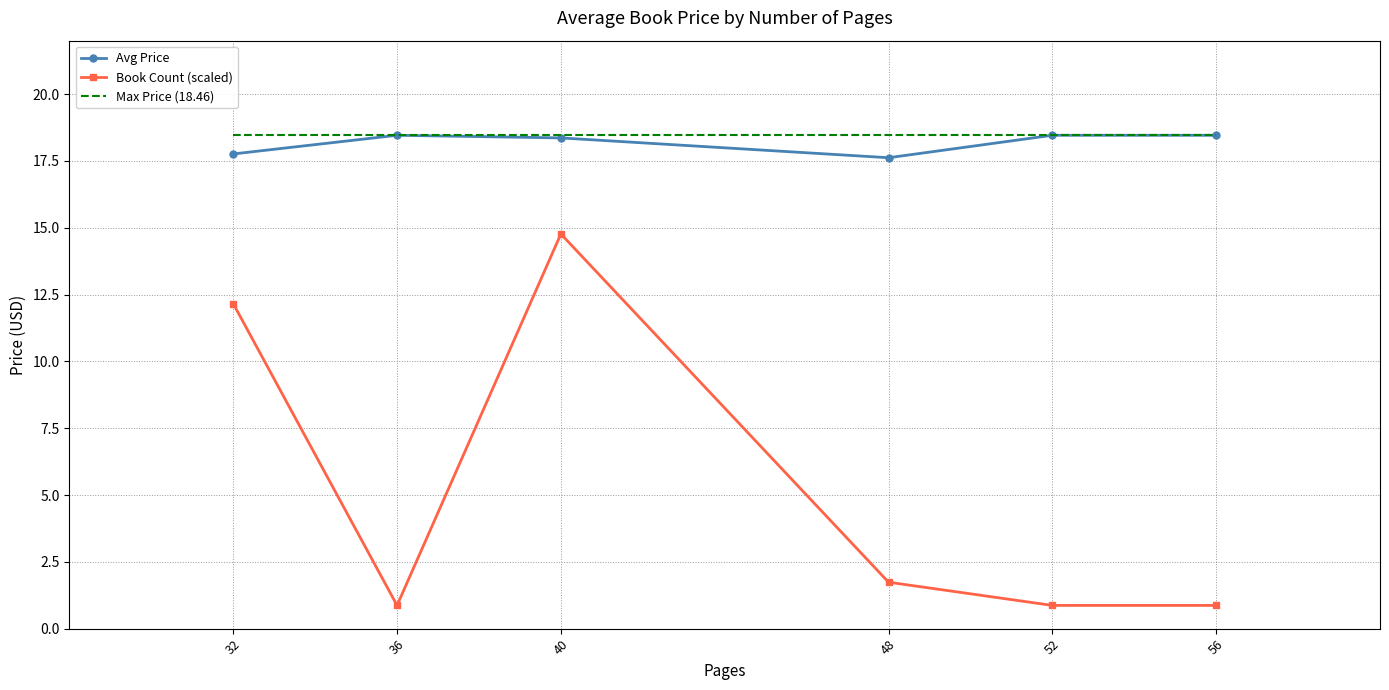

Reading left to right, extract all data points from this chart.

Avg Price: 32=17.8	36=18.5	40=18.4	48=17.6	52=18.5	56=18.5
Book Count (scaled): 32=12.2	36=0.9	40=14.8	48=1.7	52=0.9	56=0.9
Max Price (18.46): 32=18.5	36=18.5	40=18.5	48=18.5	52=18.5	56=18.5